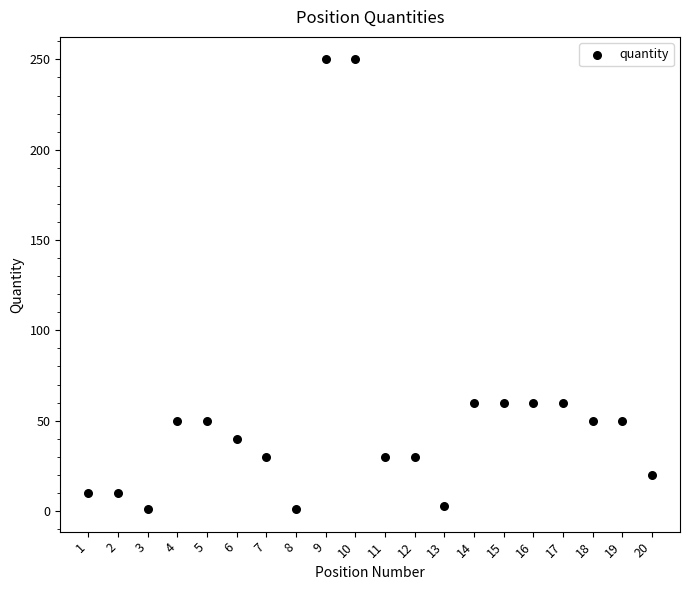

What is the range of Y values (max minus min)?

249